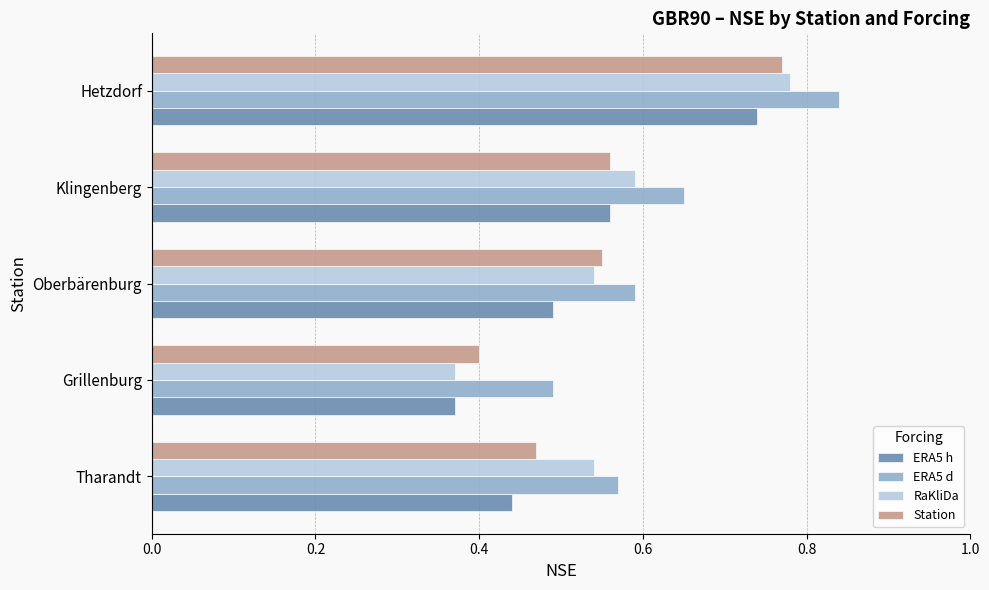

What is the sum of the ERA5 h values at Klingenberg and Hetzdorf?

1.3